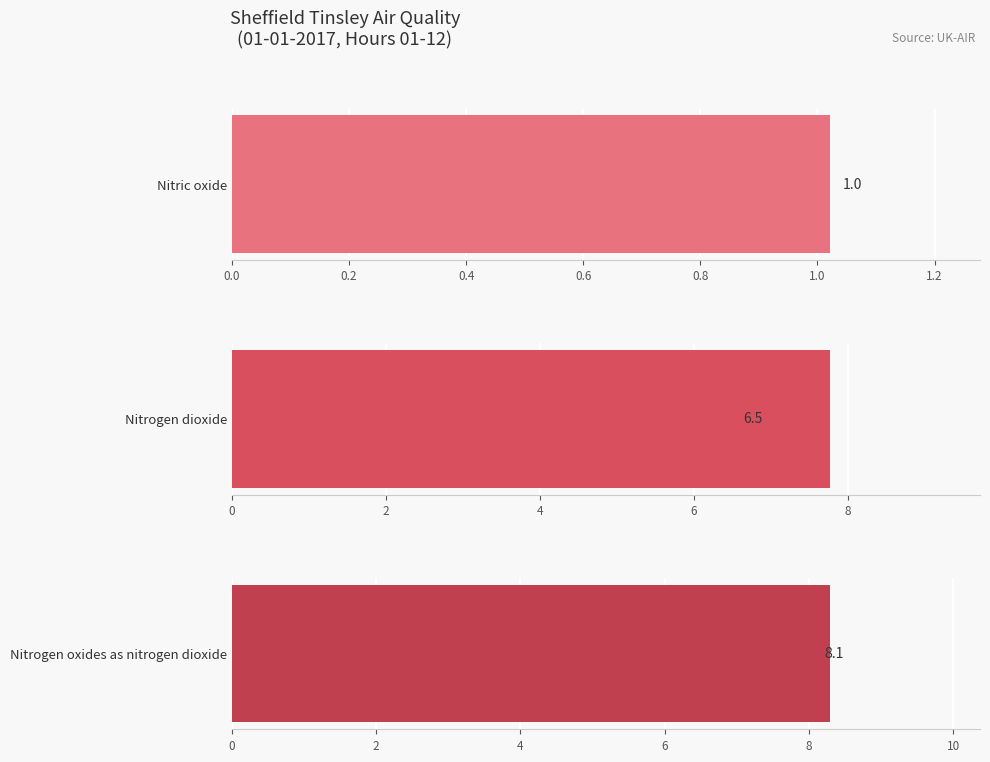

At 0.2, list the series in order from largest to smallest.

Nitrogen oxides as nitrogen dioxide, Nitrogen dioxide, Nitric oxide